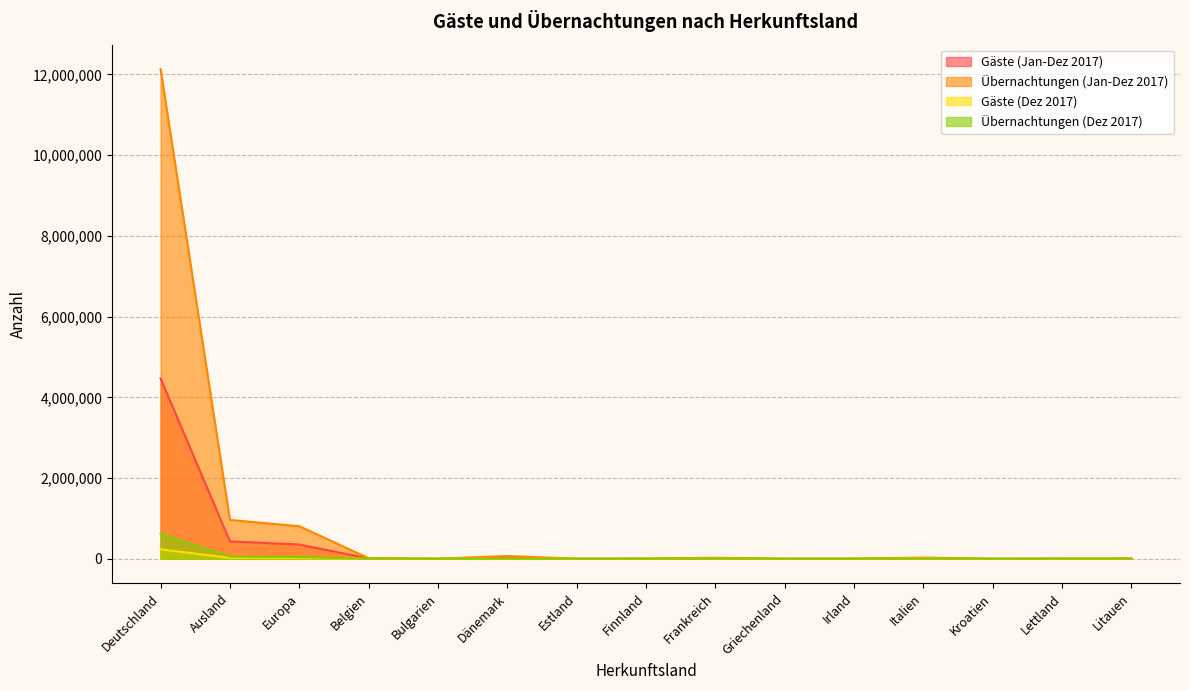

Is the value of Übernachtungen (Dez 2017) at Estland greater than the value of Gäste (Jan-Dez 2017) at Litauen?

No